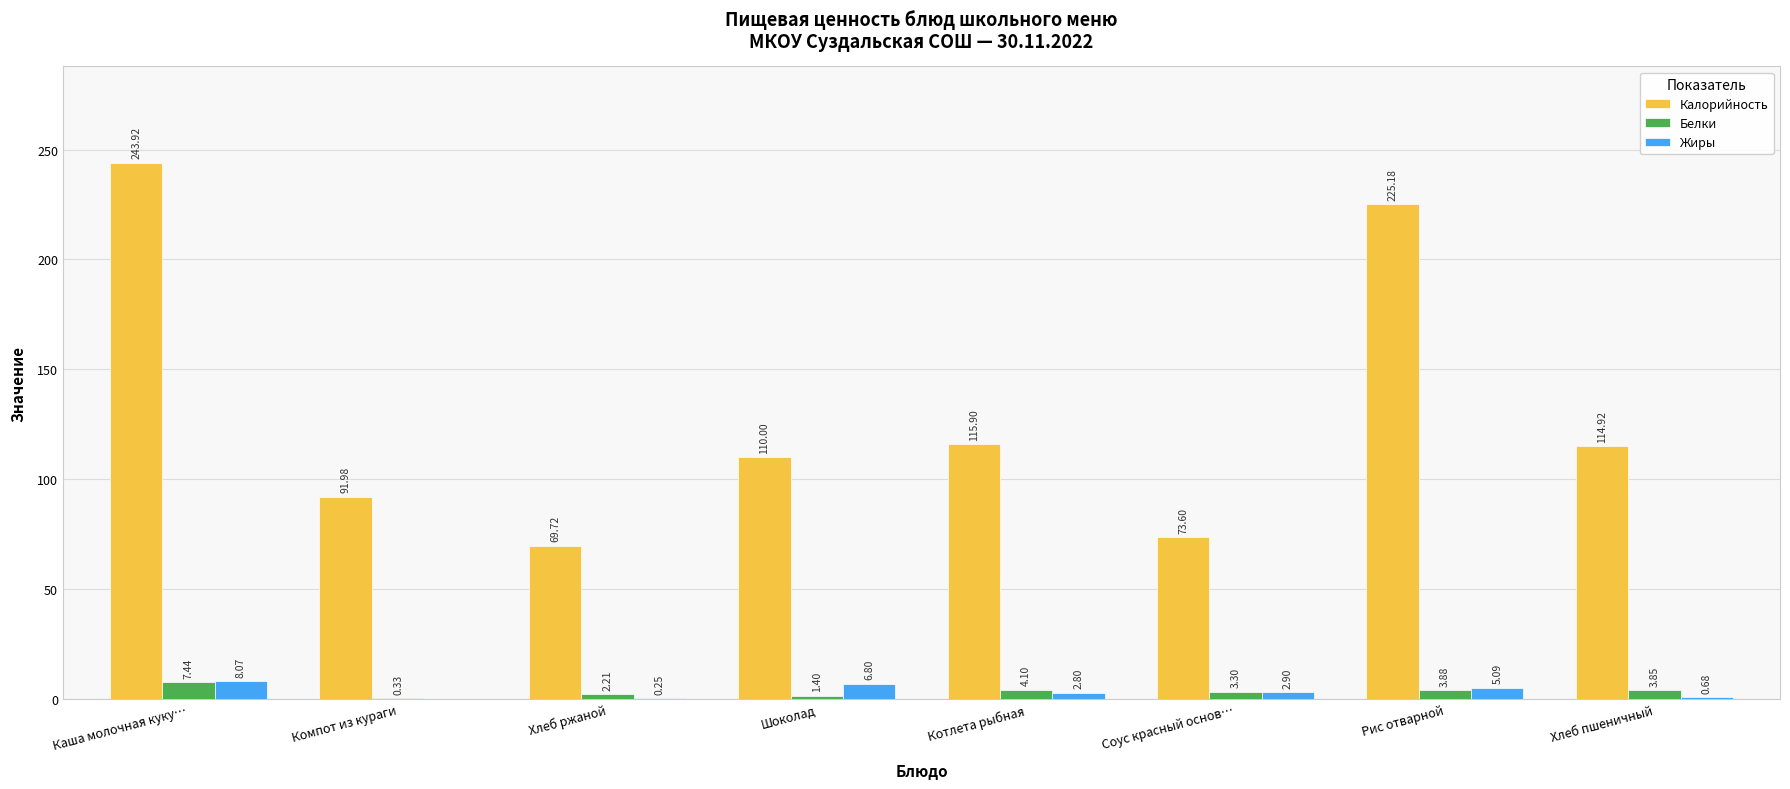

At which category is the sum across all series the highest?

Каша молочная куку…